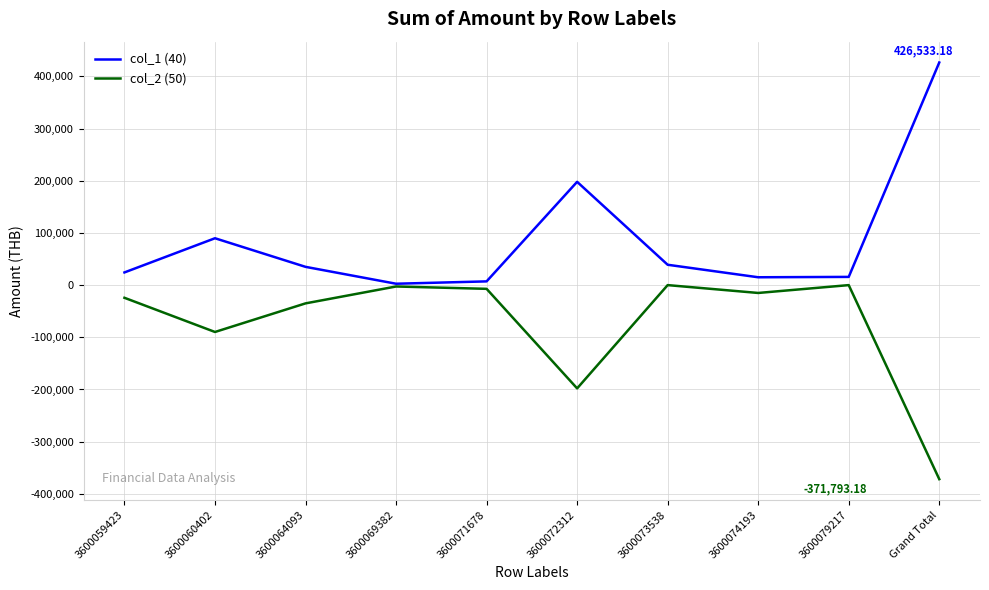

Which category has the highest value across all series?

Grand Total